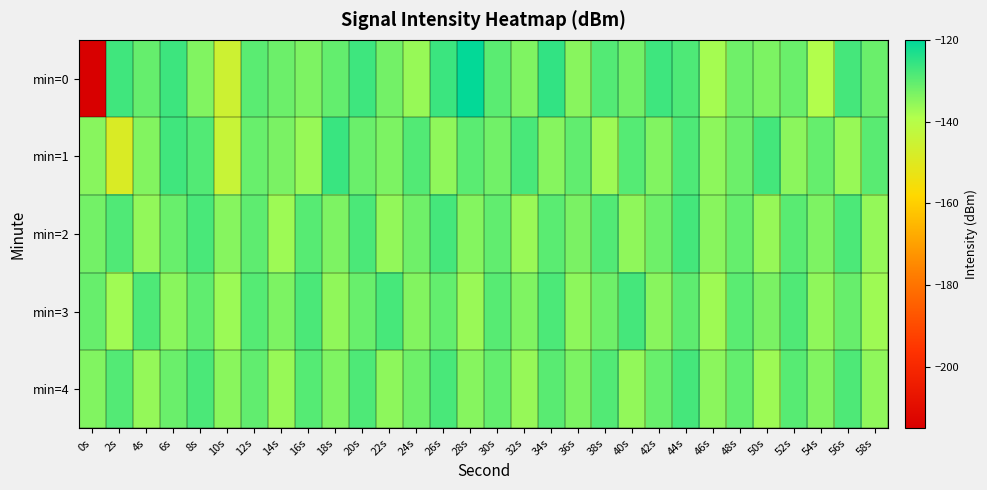

Reading left to right, what are all the values shown in this chart?

min=0: 0s=-215.4	2s=-127.0	4s=-130.9	6s=-126.6	8s=-133.7	10s=-145.5	12s=-129.7	14s=-131.5	16s=-133.5	18s=-130.7	20s=-126.8	22s=-132.3	24s=-136.2	26s=-126.4	28s=-120.4	30s=-129.7	32s=-133.6	34s=-125.4	36s=-134.6	38s=-129.0	40s=-132.2	42s=-126.8	44s=-128.4	46s=-137.6	48s=-132.1	50s=-133.4	52s=-131.4	54s=-139.0	56s=-127.5	58s=-131.5
min=1: 0s=-134.6	2s=-148.6	4s=-134.1	6s=-126.9	8s=-128.8	10s=-144.2	12s=-131.3	14s=-133.1	16s=-136.3	18s=-126.2	20s=-131.5	22s=-133.2	24s=-128.9	26s=-135.4	28s=-129.7	30s=-132.1	32s=-127.8	34s=-134.3	36s=-130.5	38s=-136.7	40s=-129.2	42s=-133.8	44s=-128.4	46s=-135.1	48s=-131.6	50s=-127.3	52s=-134.9	54s=-130.8	56s=-136.2	58s=-129.5
min=2: 0s=-132.4	2s=-128.7	4s=-135.6	6s=-131.2	8s=-127.9	10s=-134.4	12s=-130.1	14s=-136.8	16s=-129.3	18s=-133.5	20s=-128.1	22s=-135.7	24s=-131.9	26s=-127.6	28s=-134.2	30s=-130.4	32s=-136.5	34s=-129.8	36s=-133.1	38s=-128.8	40s=-135.3	42s=-131.7	44s=-127.4	46s=-134.6	48s=-130.9	50s=-136.1	52s=-129.6	54s=-133.4	56s=-128.2	58s=-135.8
min=3: 0s=-131.0	2s=-137.2	4s=-128.5	6s=-134.8	8s=-130.3	10s=-136.6	12s=-129.1	14s=-133.3	16s=-128.0	18s=-135.5	20s=-131.3	22s=-127.7	24s=-134.1	26s=-130.6	28s=-136.4	30s=-129.4	32s=-133.7	34s=-128.3	36s=-135.2	38s=-131.8	40s=-127.5	42s=-134.5	44s=-130.2	46s=-136.9	48s=-129.7	50s=-133.0	52s=-128.6	54s=-135.4	56s=-131.1	58s=-137.0
min=4: 0s=-133.9	2s=-129.0	4s=-135.9	6s=-131.4	8s=-128.1	10s=-134.7	12s=-130.4	14s=-136.3	16s=-129.2	18s=-133.6	20s=-128.4	22s=-135.1	24s=-131.8	26s=-127.9	28s=-134.4	30s=-130.7	32s=-136.1	34s=-129.5	36s=-133.2	38s=-128.9	40s=-135.6	42s=-131.3	44s=-127.6	46s=-134.9	48s=-130.6	50s=-136.7	52s=-129.3	54s=-133.8	56s=-128.5	58s=-135.3